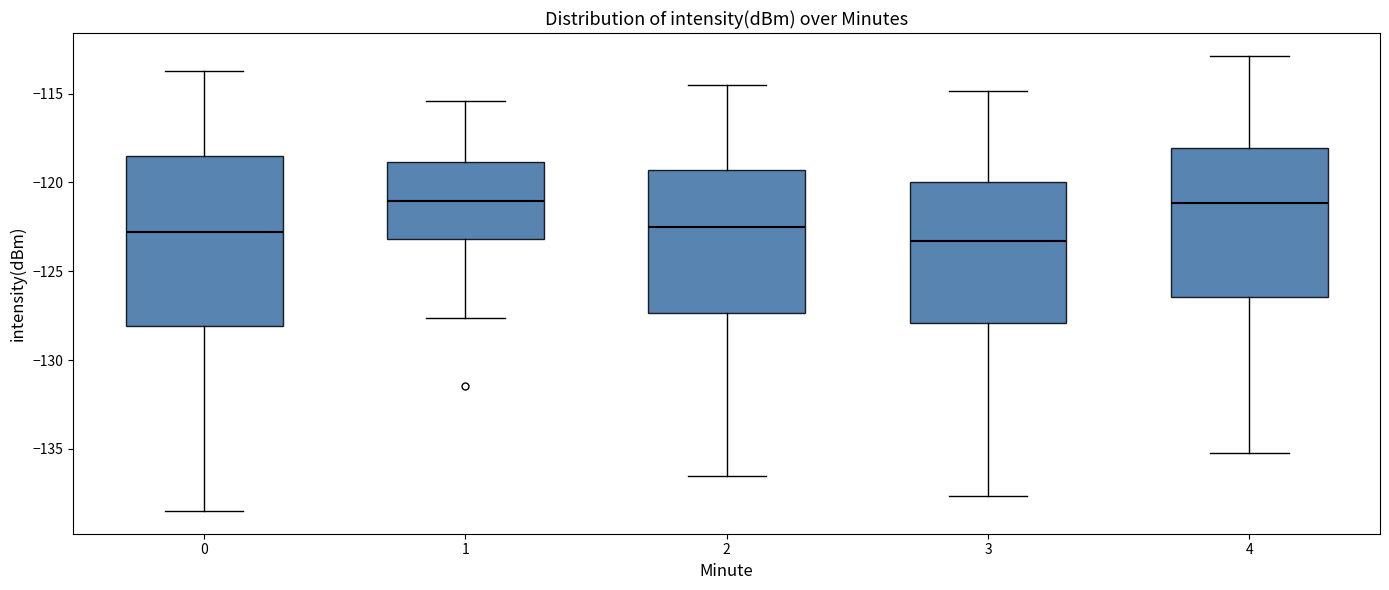

Reading left to right, read every box against the y-axis: the position of its median line, the range the box covers, and the ends of its whiskers. The values are not printed on the chart, so give them approximately, as read against the axis.

0: median -123.0, box -128.0 to -118.5, whiskers -138.5 to -113.5
1: median -121.0, box -123.0 to -119.0, whiskers -127.5 to -115.5
2: median -122.5, box -127.5 to -119.5, whiskers -136.5 to -114.5
3: median -123.5, box -128.0 to -120.0, whiskers -137.5 to -115.0
4: median -121.0, box -126.5 to -118.0, whiskers -135.0 to -113.0